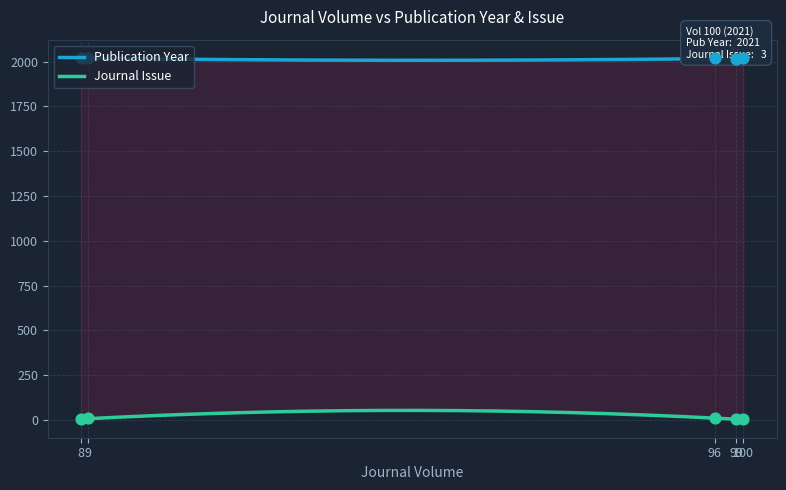

Which series has the largest total across all categories?

Publication Year